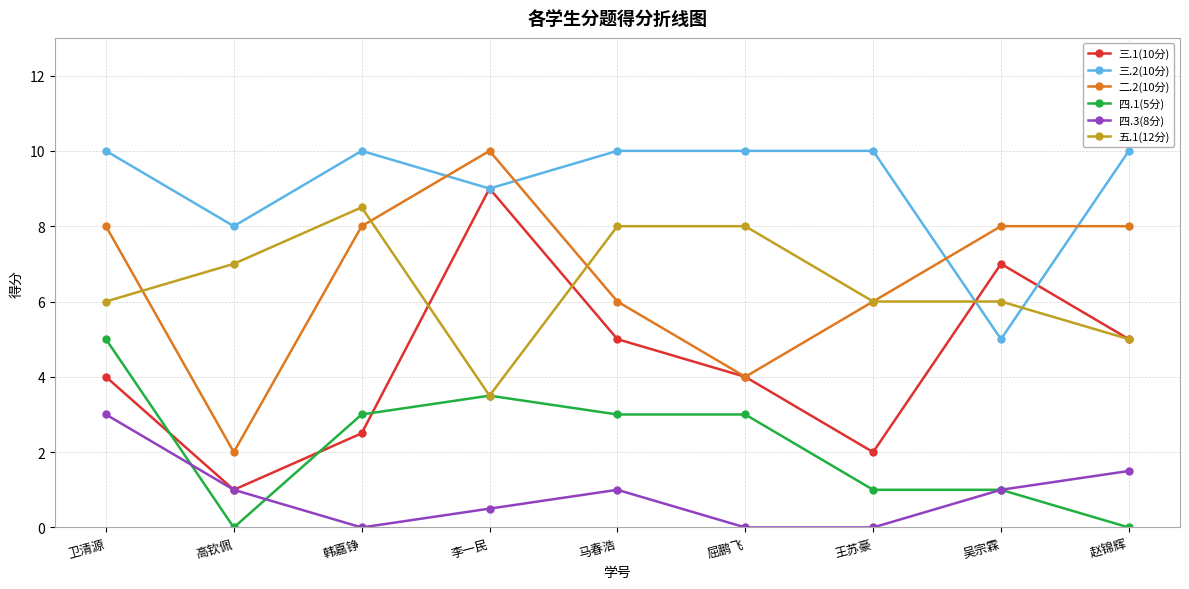

Which series changed the most between 王苏豪 and 赵锦辉?

三.1(10分)